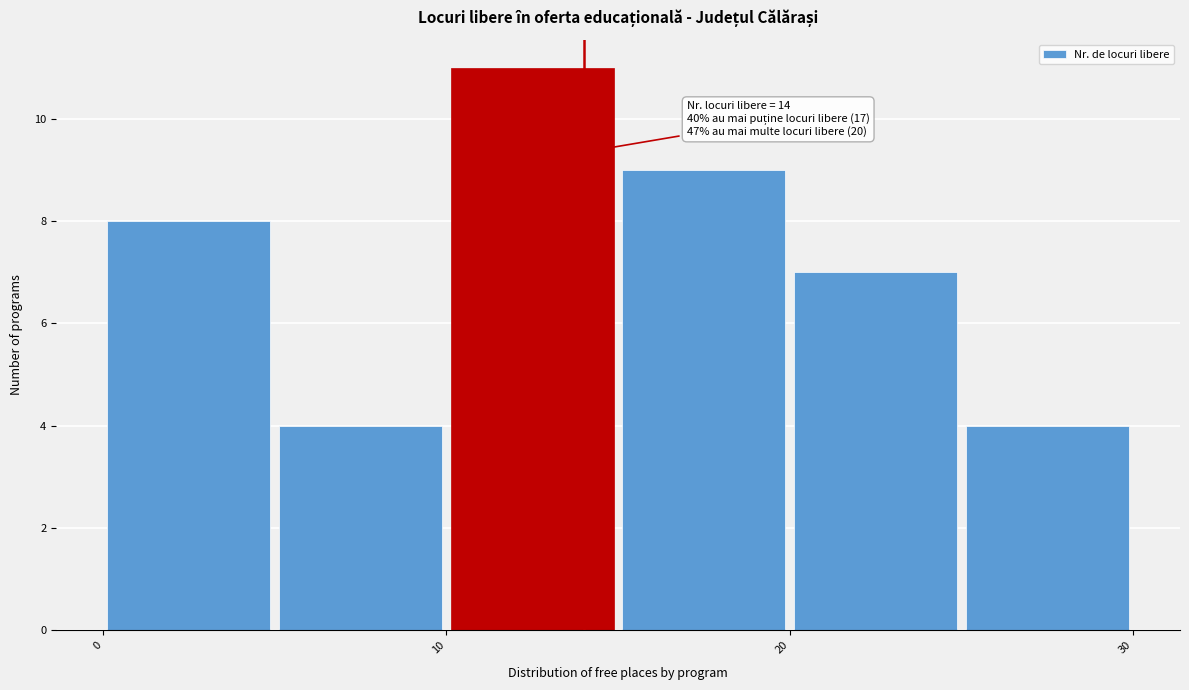

Over which range of the x-axis is the bar tallest?

10 to 15